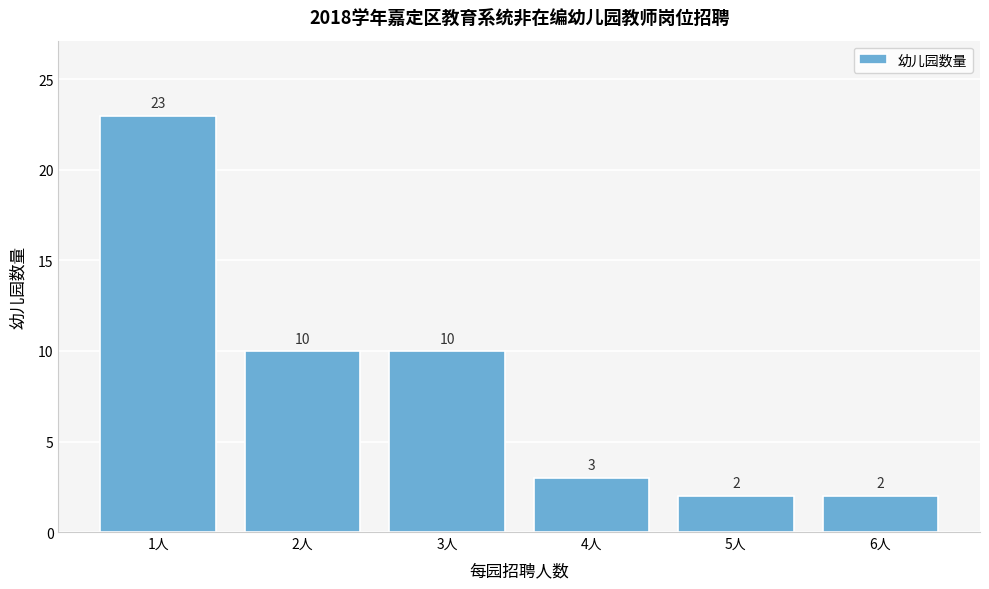

Reading left to right, transcribe this chart: for each bar, give the range it covers on the x-axis and its height.

0.5 to 1.5: 23
1.5 to 2.5: 10
2.5 to 3.5: 10
3.5 to 4.5: 3
4.5 to 5.5: 2
5.5 to 6.5: 2